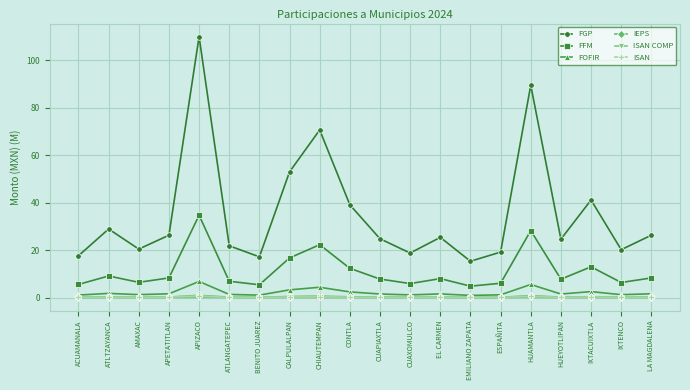

Is this an area chart (filled region under the line)?

No